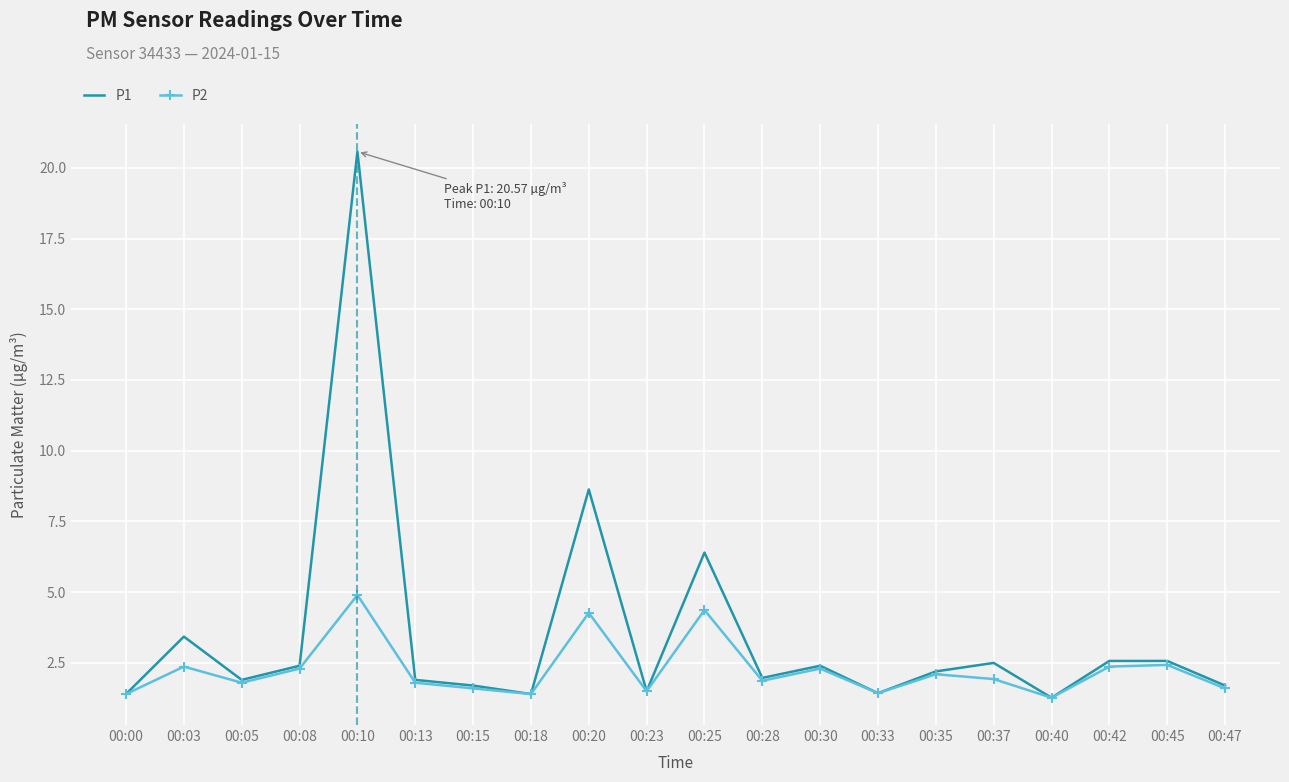

What is the difference between the maximum and second lowest values in the P2 series?

3.5